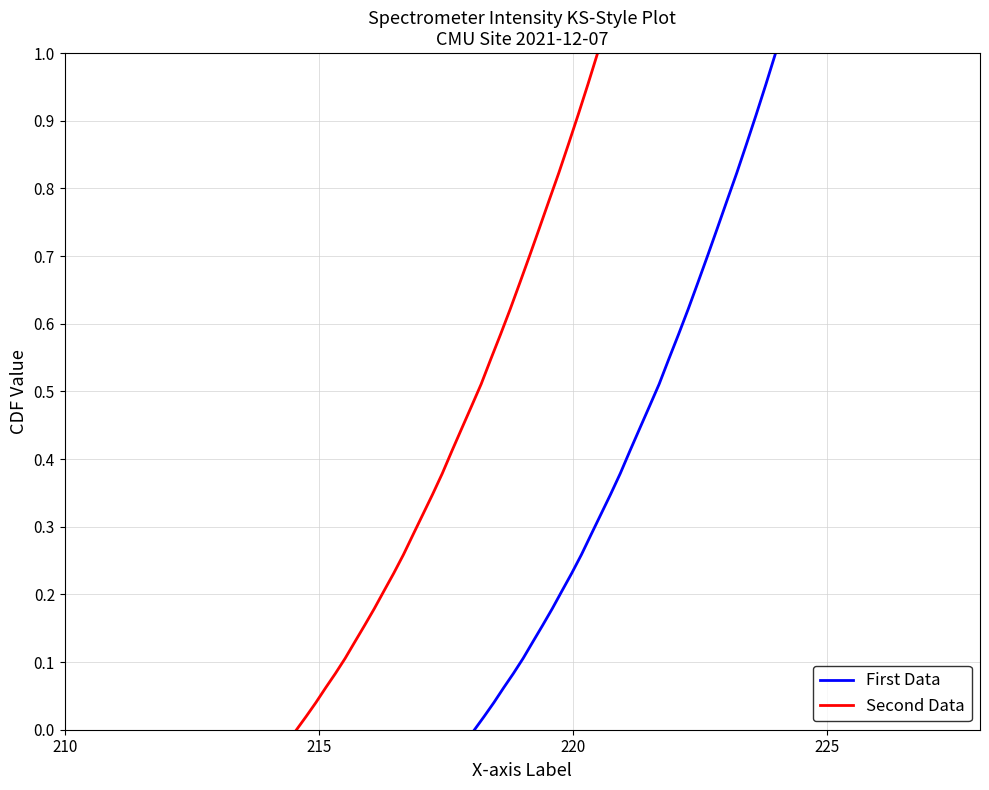

True or false: First Data has more than 0 points higher than both neighbors.

False